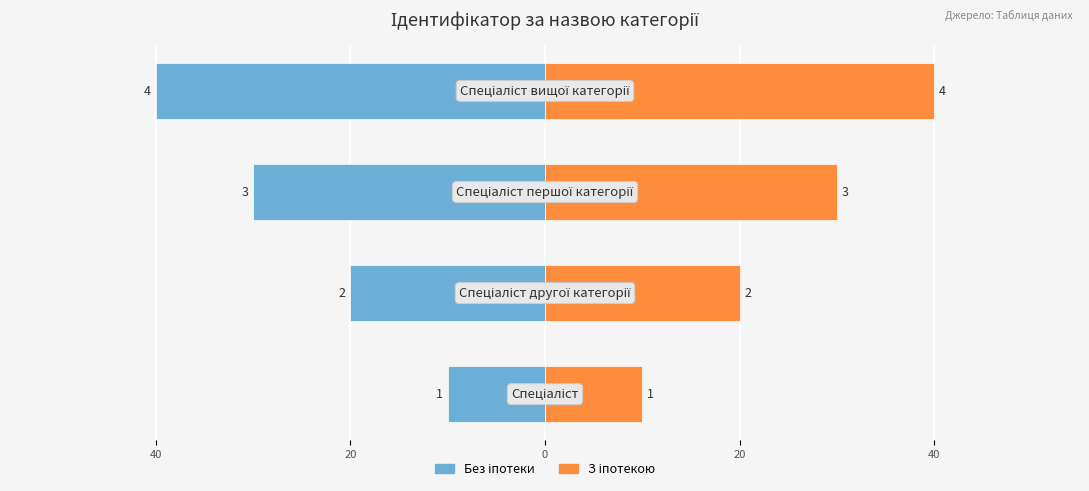

Is the value of Без іпотеки at 0 greater than the value of З іпотекою at 0?

No